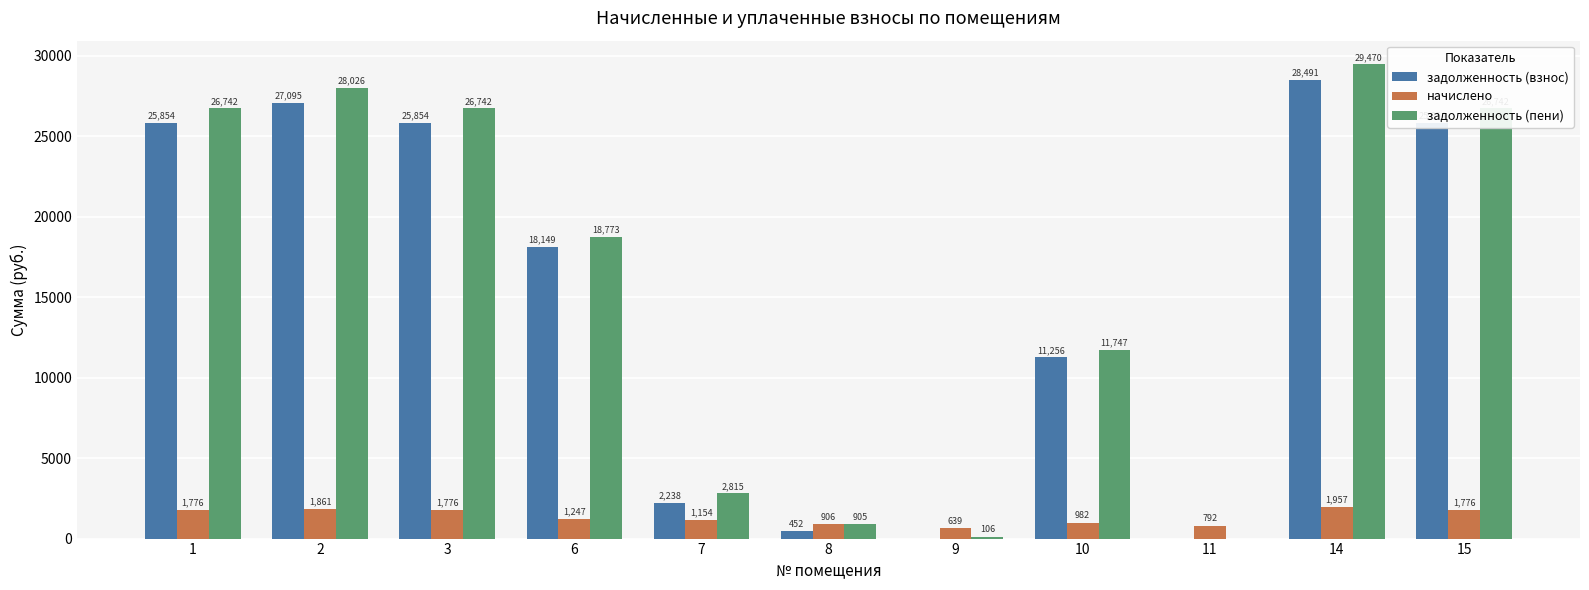

Which series has the largest total across all categories?

задолженность (пени)